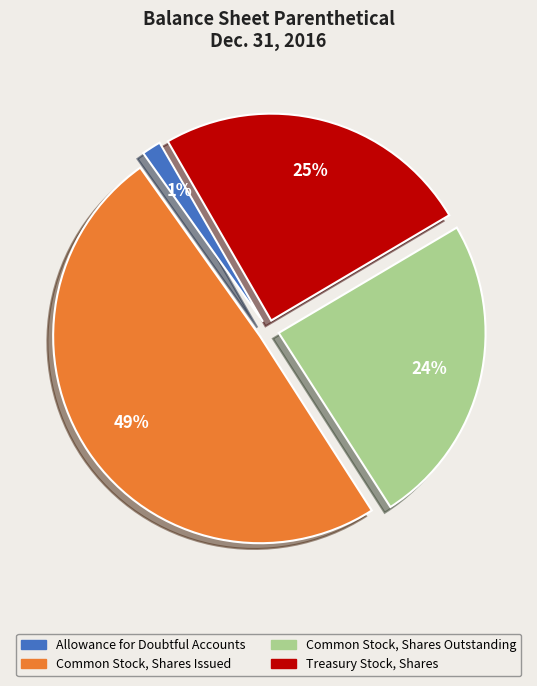

Rank the categories by value from highest to lowest.

Common Stock, Shares Issued, Treasury Stock, Shares, Common Stock, Shares Outstanding, Allowance for Doubtful Accounts